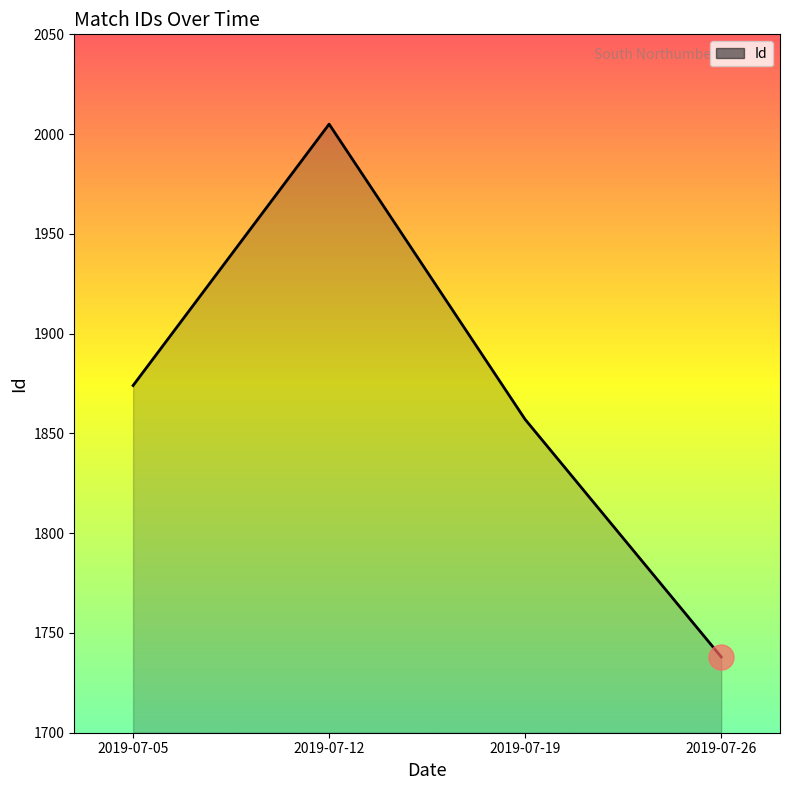

List the labels in order of value, smallest first.

2019-07-26, 2019-07-19, 2019-07-05, 2019-07-12